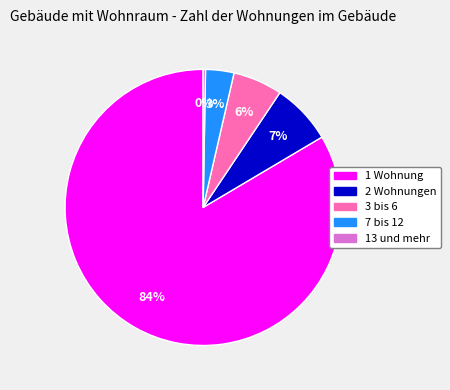

Is it true that 3 bis 6 is 6% of the pie?

True